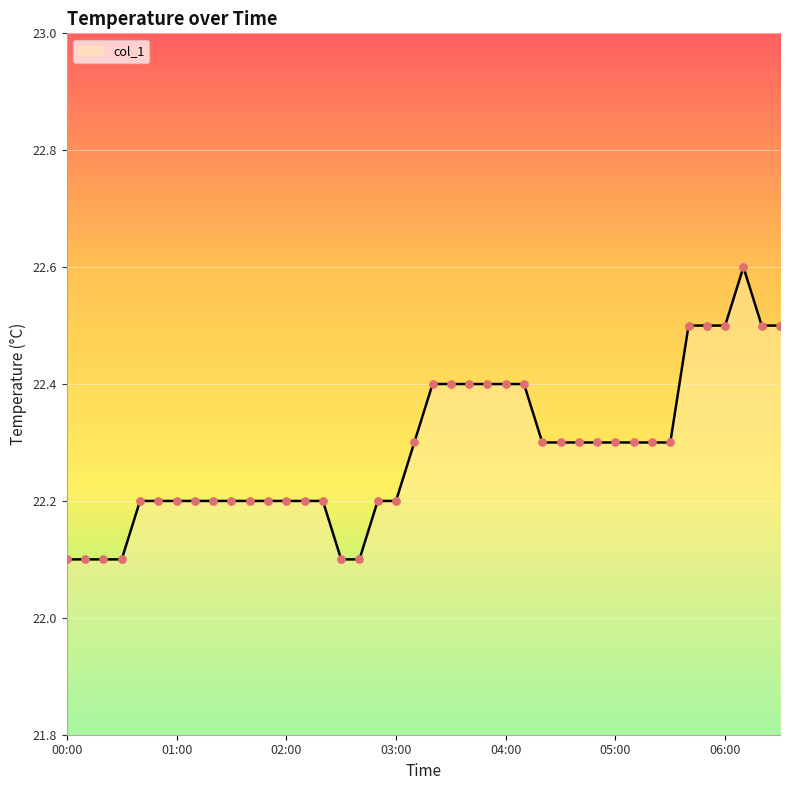

What is the greatest value displayed?

22.6